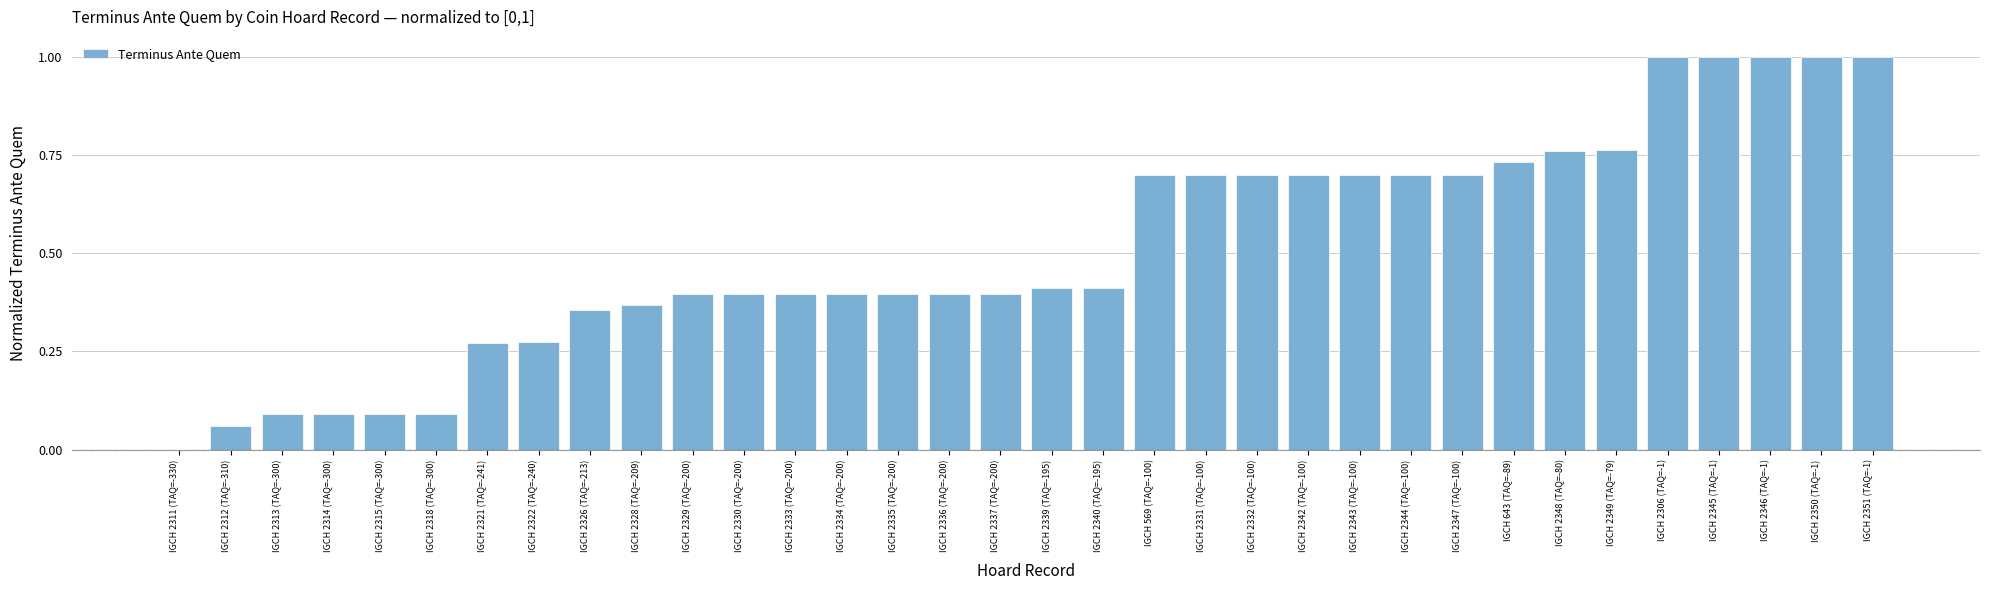

The value at IGCH 2330 (TAQ=-200) is 0.6. True or false?

False